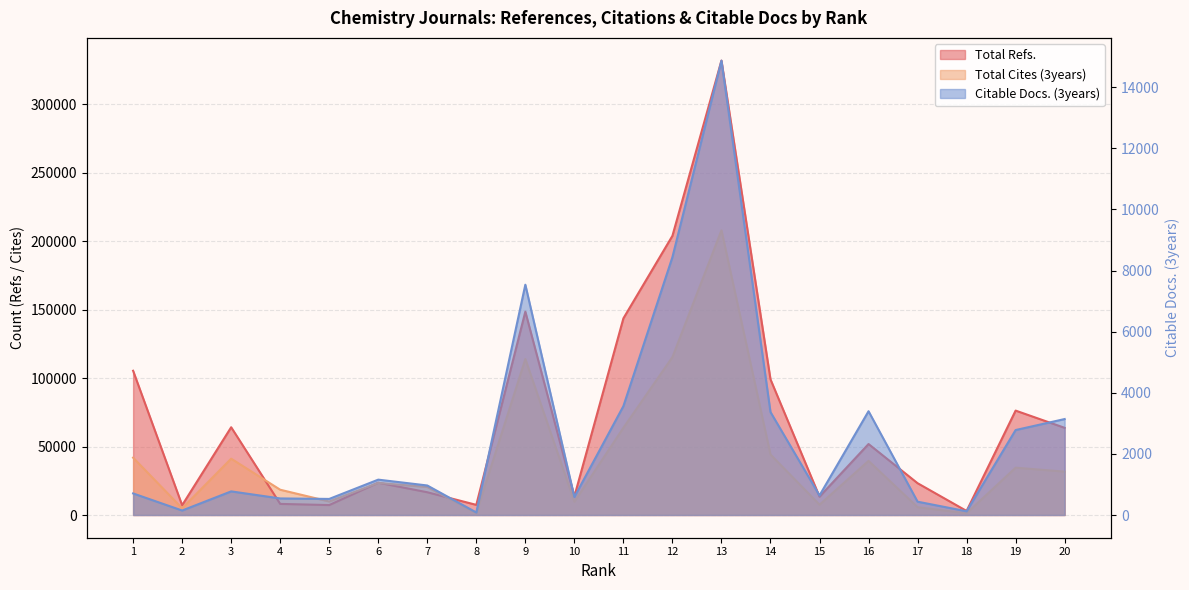

At which category does Citable Docs. (3years) reach its first local valley?

2